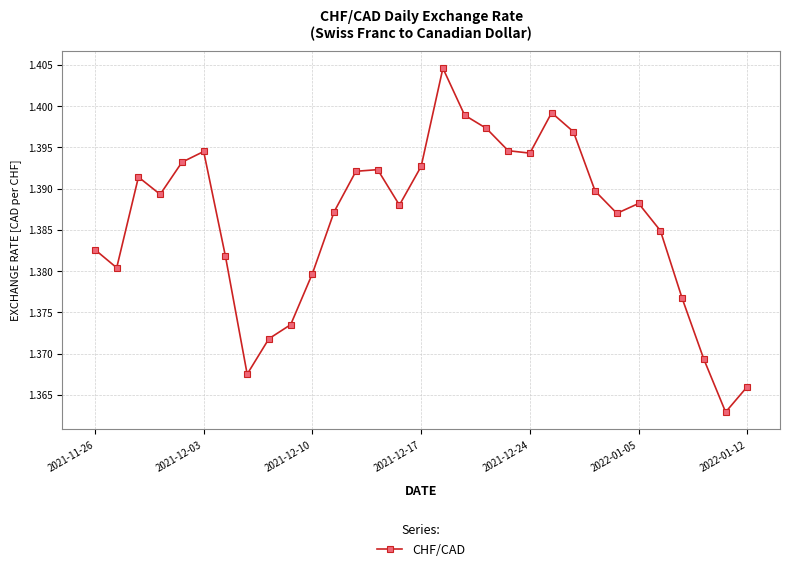

Count the values in the range 1 to 2.

31